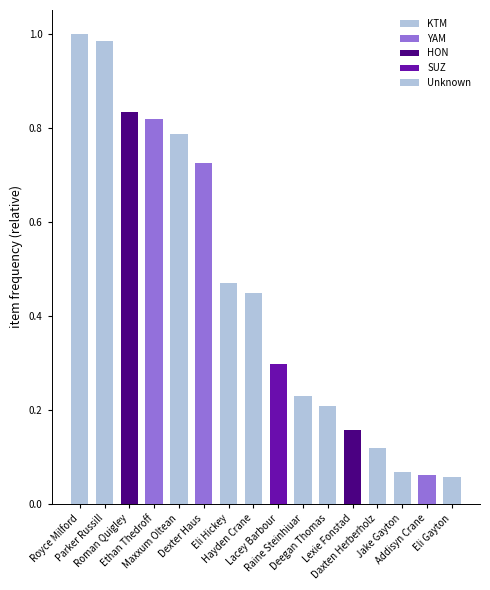

What is the difference between the maximum and minimum values?

0.9